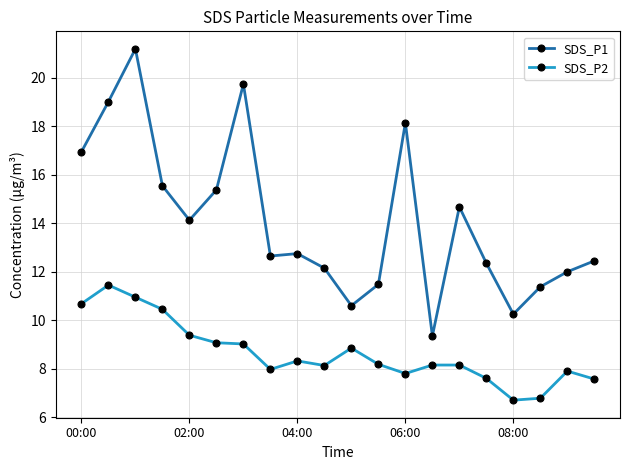

Which series has the largest total across all categories?

SDS_P1